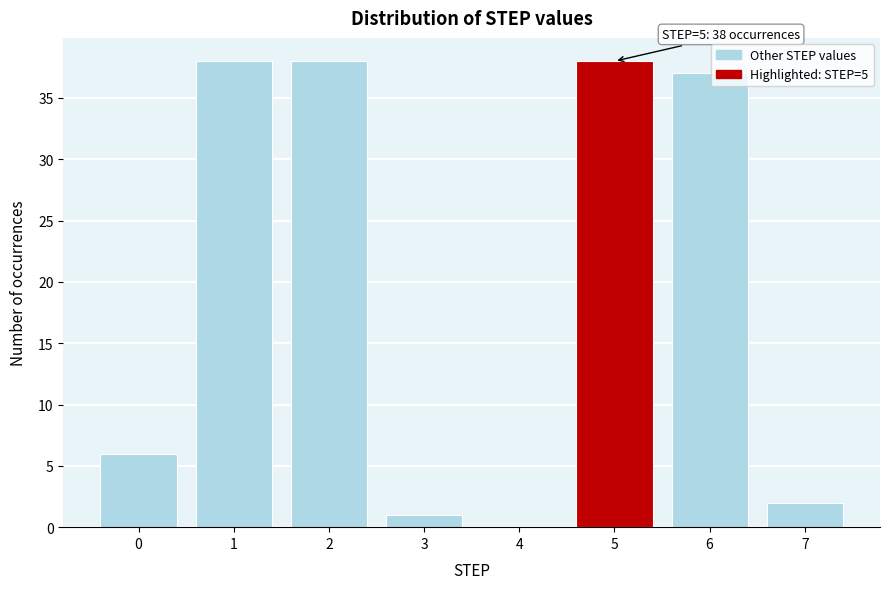

Reading left to right, list all the values displayed in this chart.

0=6	1=38	2=38	3=1	4=0	5=38	6=37	7=2